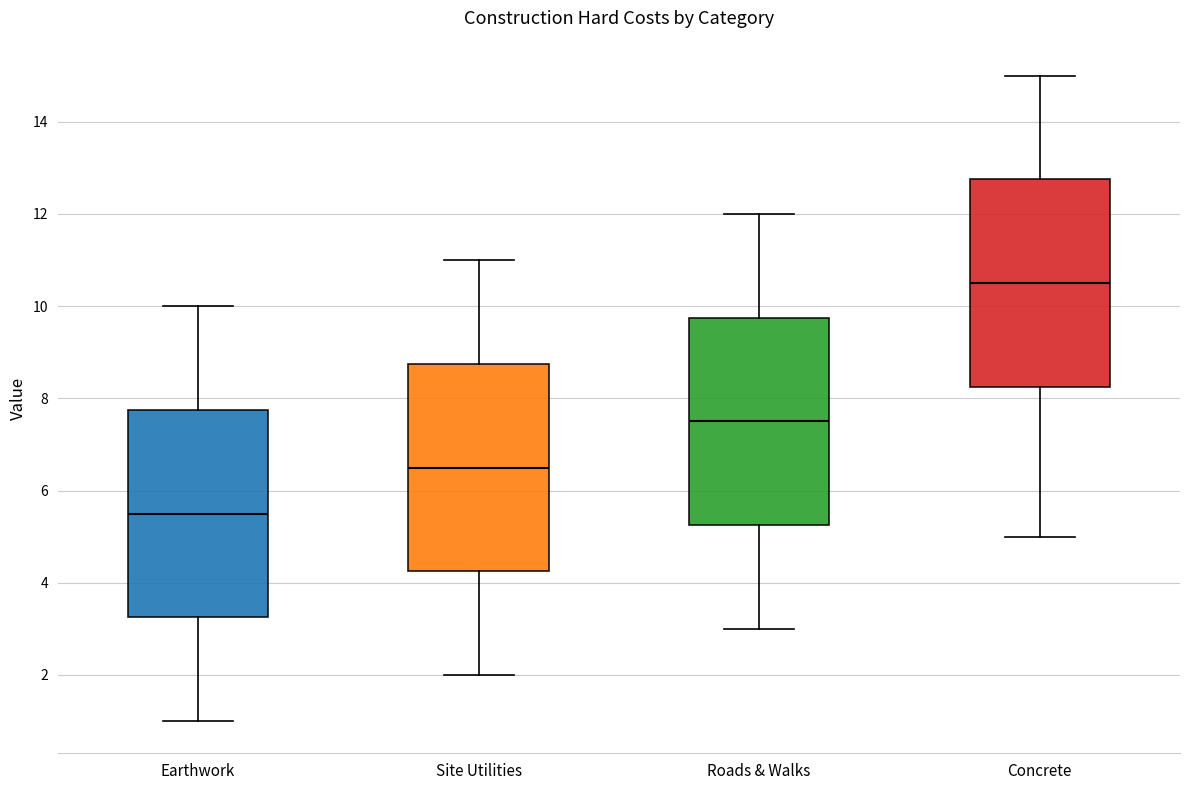

Reading left to right, transcribe this box plot: for each box, give where its median line is, the range the box spans, and where its two whiskers end, as read against the y-axis. The values are not printed on the chart, so give them approximately, as read against the axis.

Earthwork: median 5.6, box 3.2 to 7.8, whiskers 1.0 to 10.0
Site Utilities: median 6.6, box 4.2 to 8.8, whiskers 2.0 to 11.0
Roads & Walks: median 7.6, box 5.2 to 9.8, whiskers 3.0 to 12.0
Concrete: median 10.6, box 8.2 to 12.8, whiskers 5.0 to 15.0